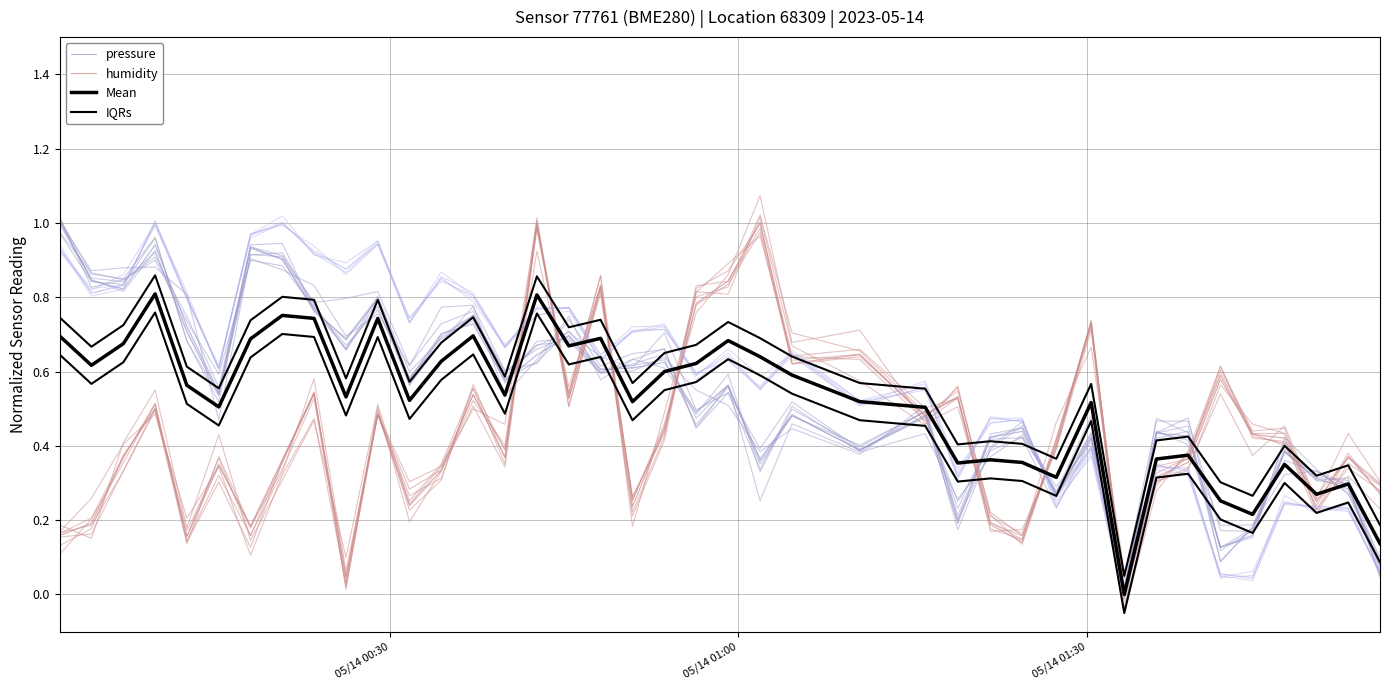

What is the average value of the humidity series?

0.4